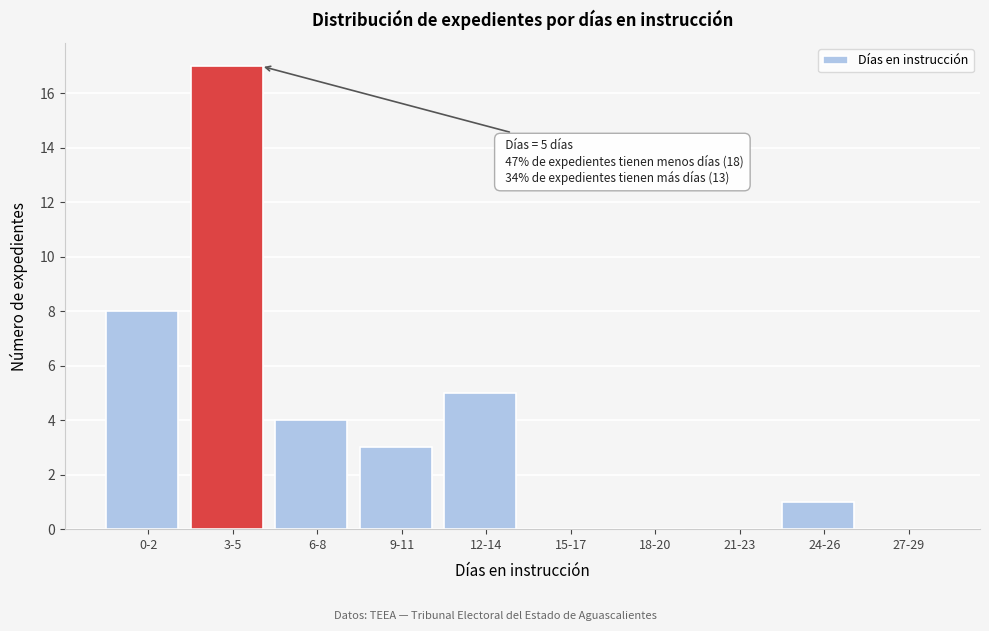

Reading left to right, what are all the values shown in this chart?

0-2=8	3-5=17	6-8=4	9-11=3	12-14=5	15-17=0	18-20=0	21-23=0	24-26=1	27-29=0